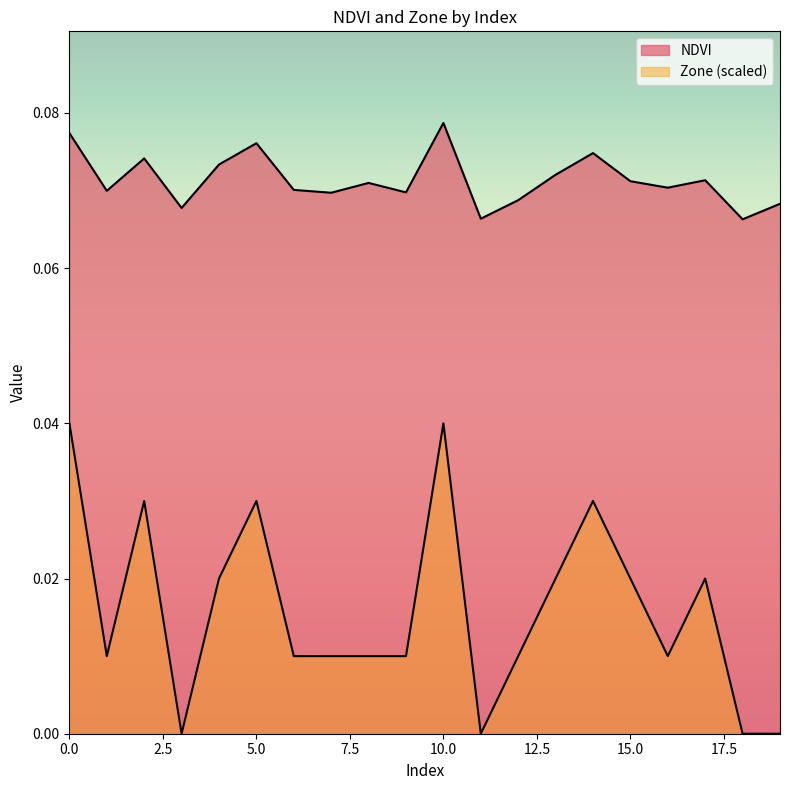

At which category does Zone reach its first local peak?

2